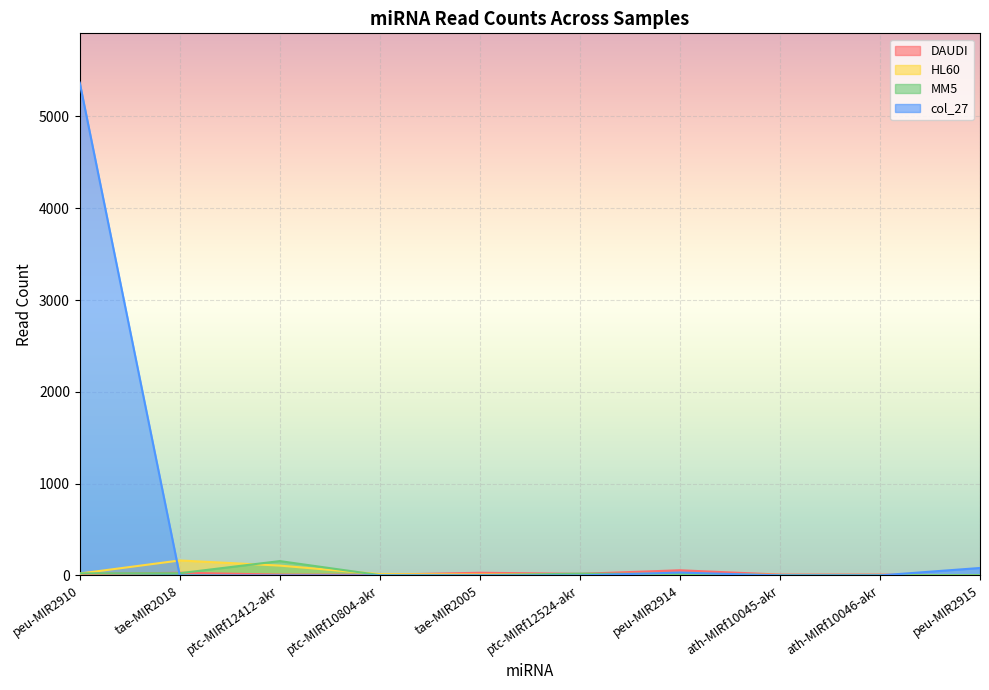

Rank the series by their maximum value, from highest to lowest.

col_27, HL60, MM5, DAUDI